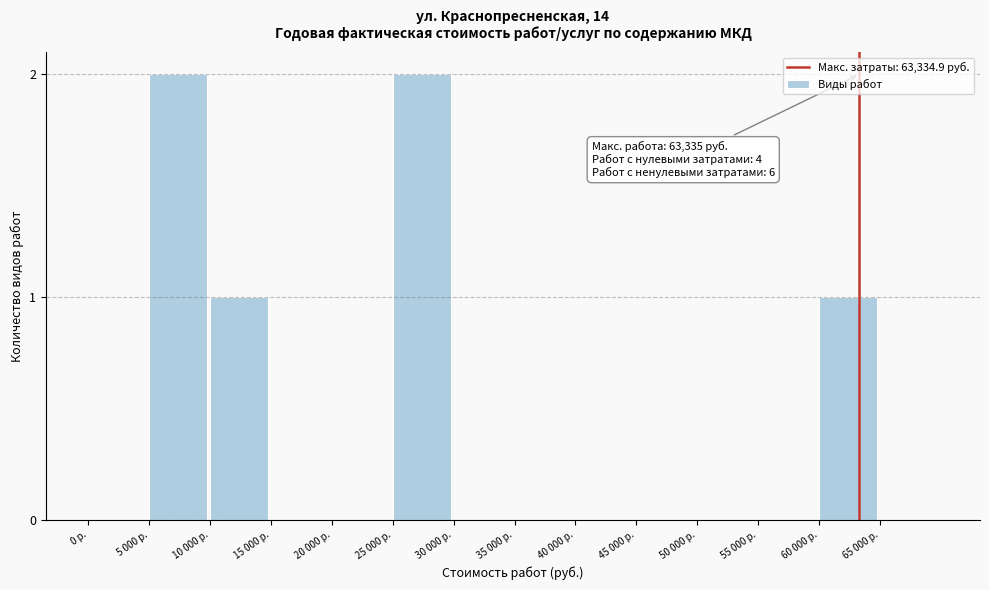

Reading right to left, transcribe all the data shown in this chart.

65 000 р.=0	60 000 р.=1	55 000 р.=0	50 000 р.=0	45 000 р.=0	40 000 р.=0	35 000 р.=0	30 000 р.=0	25 000 р.=2	20 000 р.=0	15 000 р.=0	10 000 р.=1	5 000 р.=2	0 р.=0